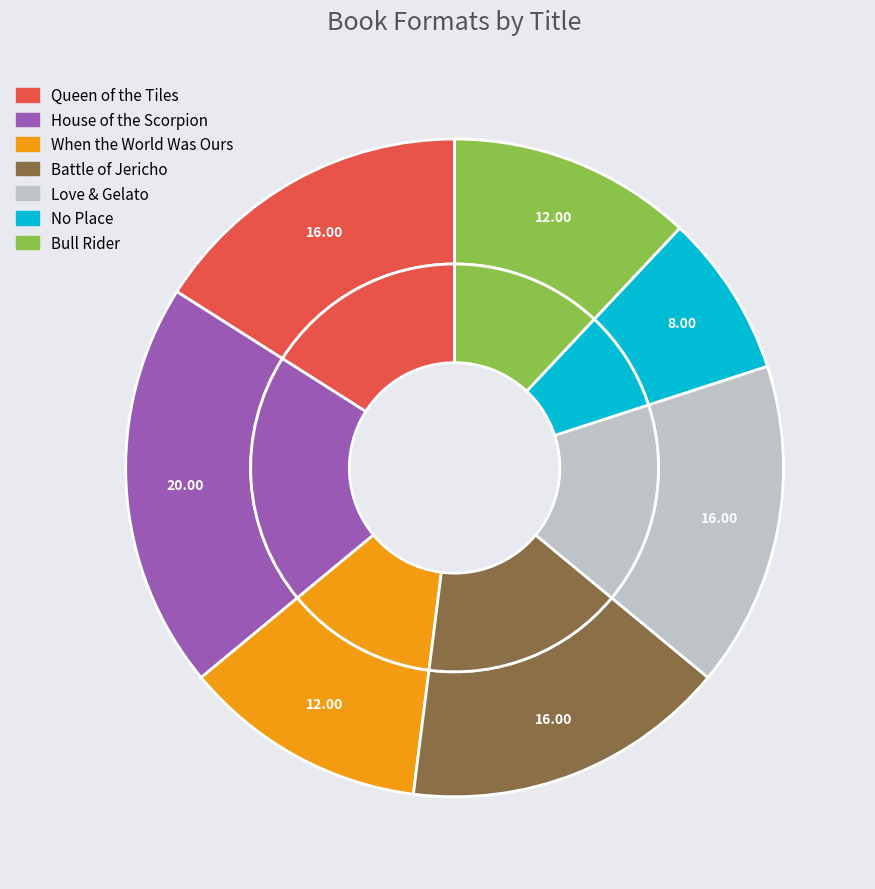

What percentage is the Bull Rider slice, to the nearest percent?

12%